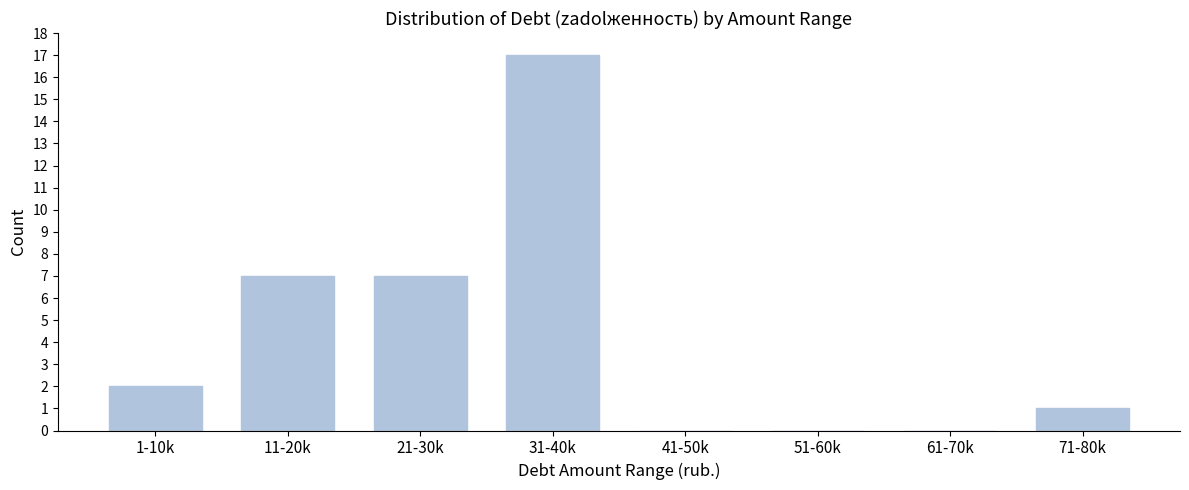

Reading right to left, transcribe all the data shown in this chart.

71-80k=1	61-70k=0	51-60k=0	41-50k=0	31-40k=17	21-30k=7	11-20k=7	1-10k=2